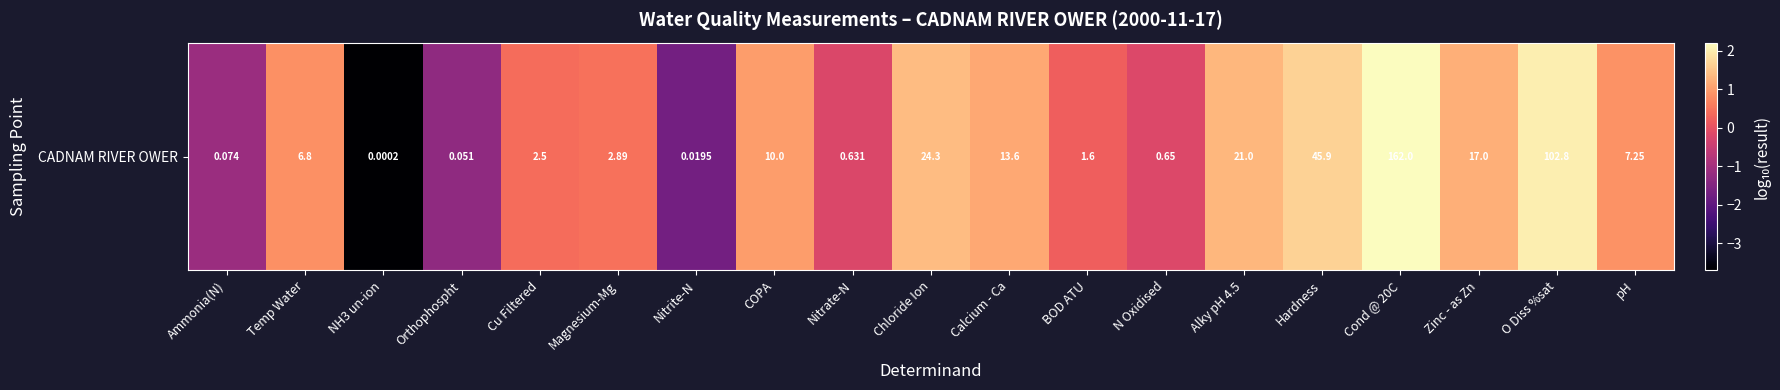

Is it true that the value at NH3 un-ion is -3.7?

True